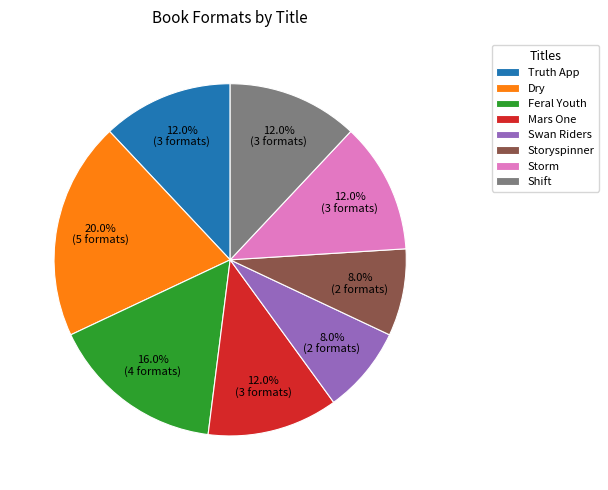

What is the largest slice in the pie chart?

Dry